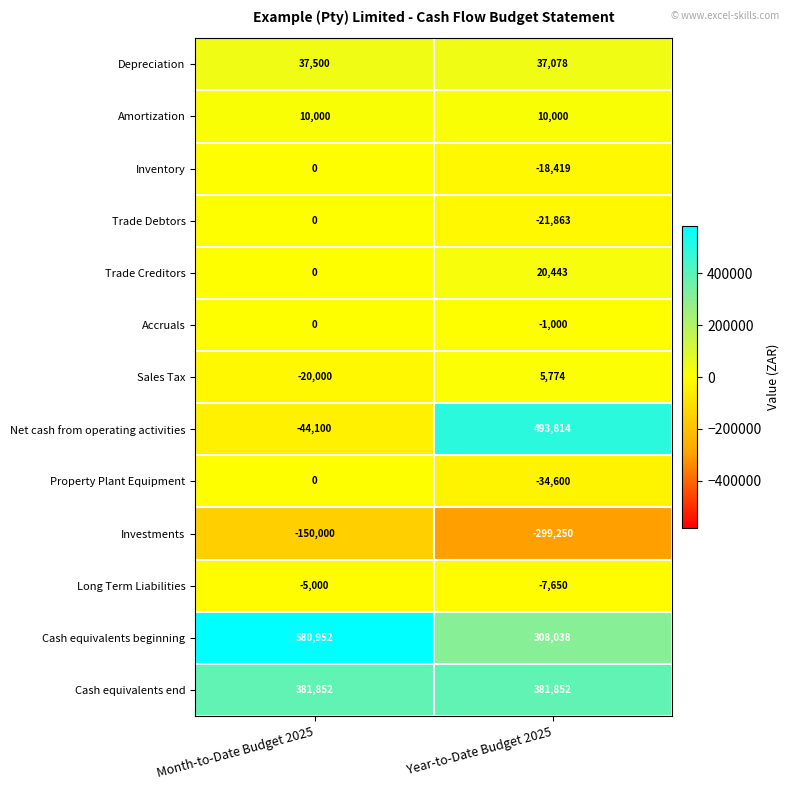

Which series has the largest total across all categories?

Cash equivalents beginning